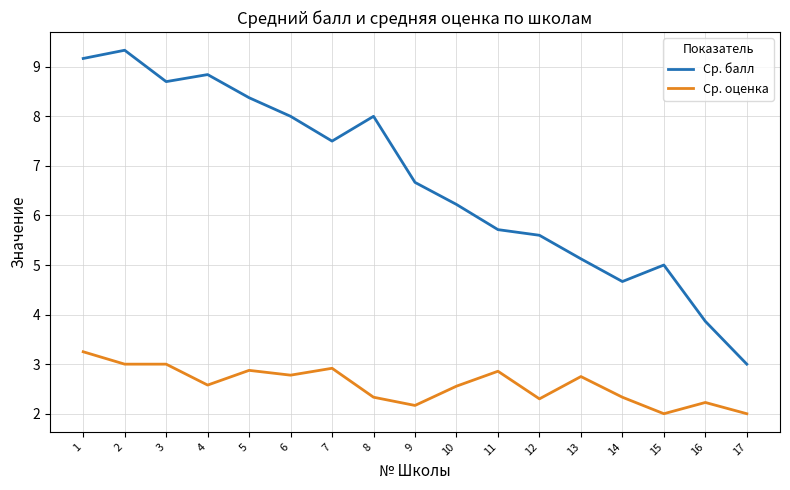

Does the chart display data point markers on the line(s)?

No